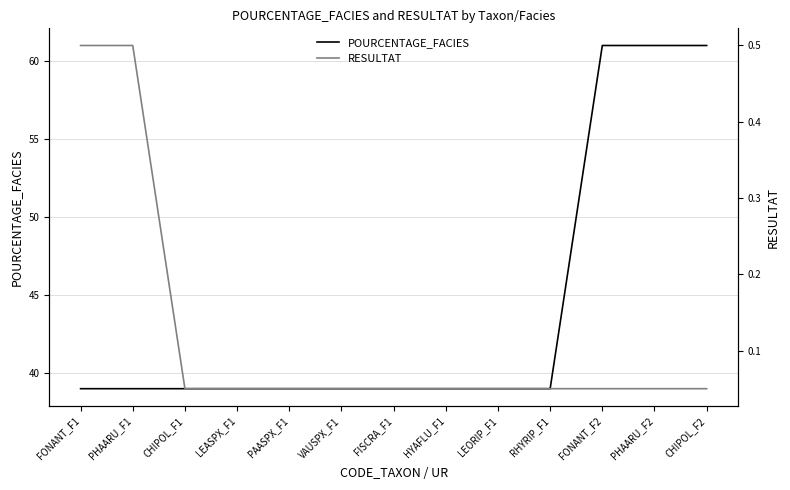

Is the value of RESULTAT at PHAARU_F2 greater than the value of POURCENTAGE_FACIES at PHAARU_F2?

No